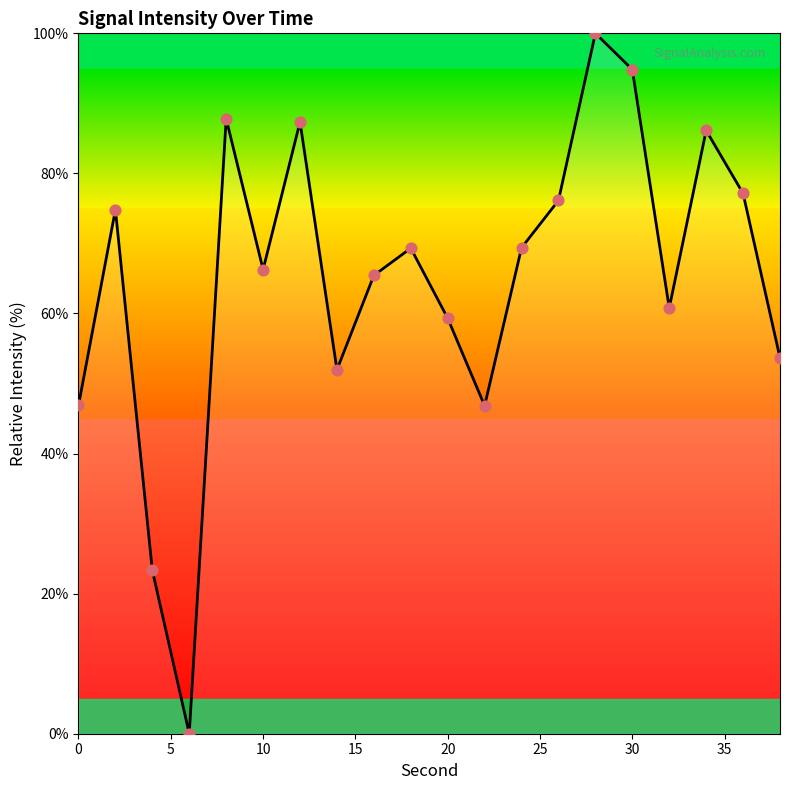

What is the difference between the maximum and minimum values?

100.0